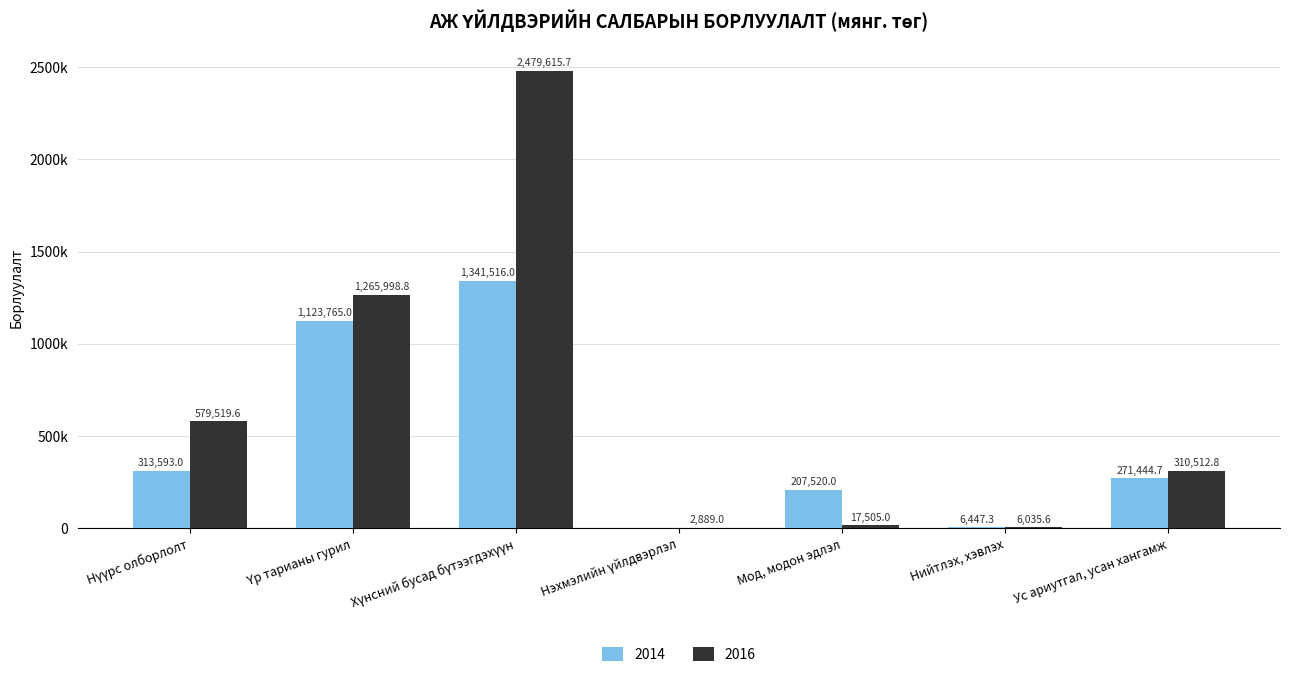

Rank the series by their average value, from lowest to highest.

2014, 2016